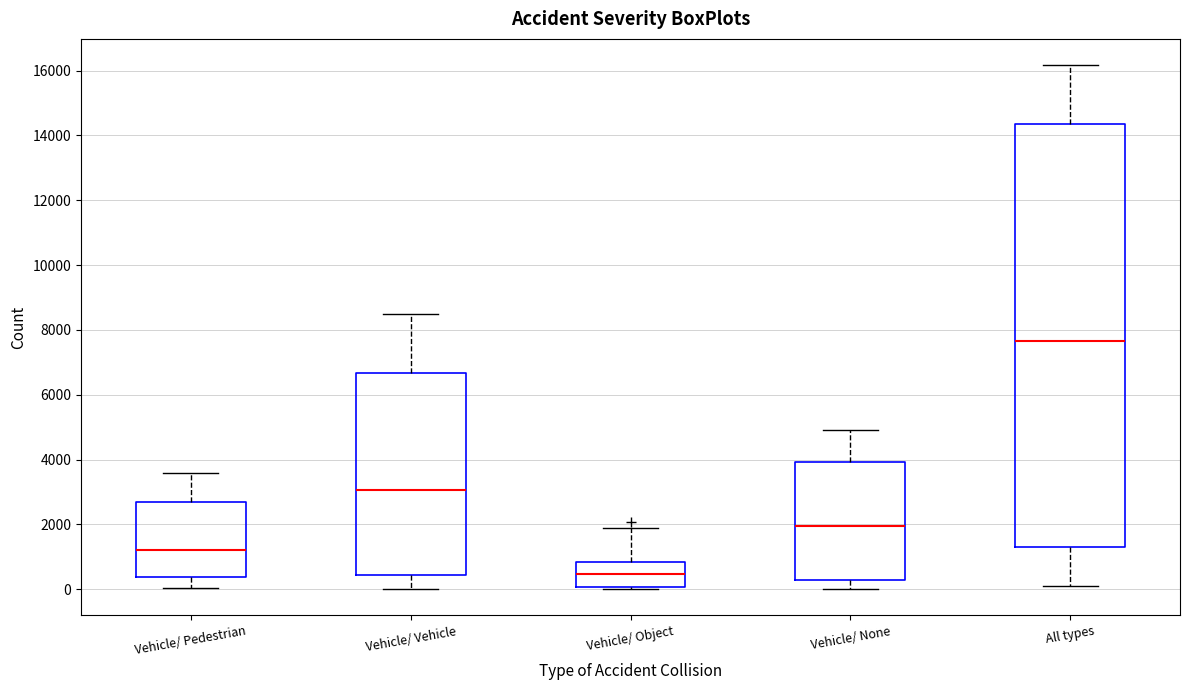

Which box's median line is the highest?

All types